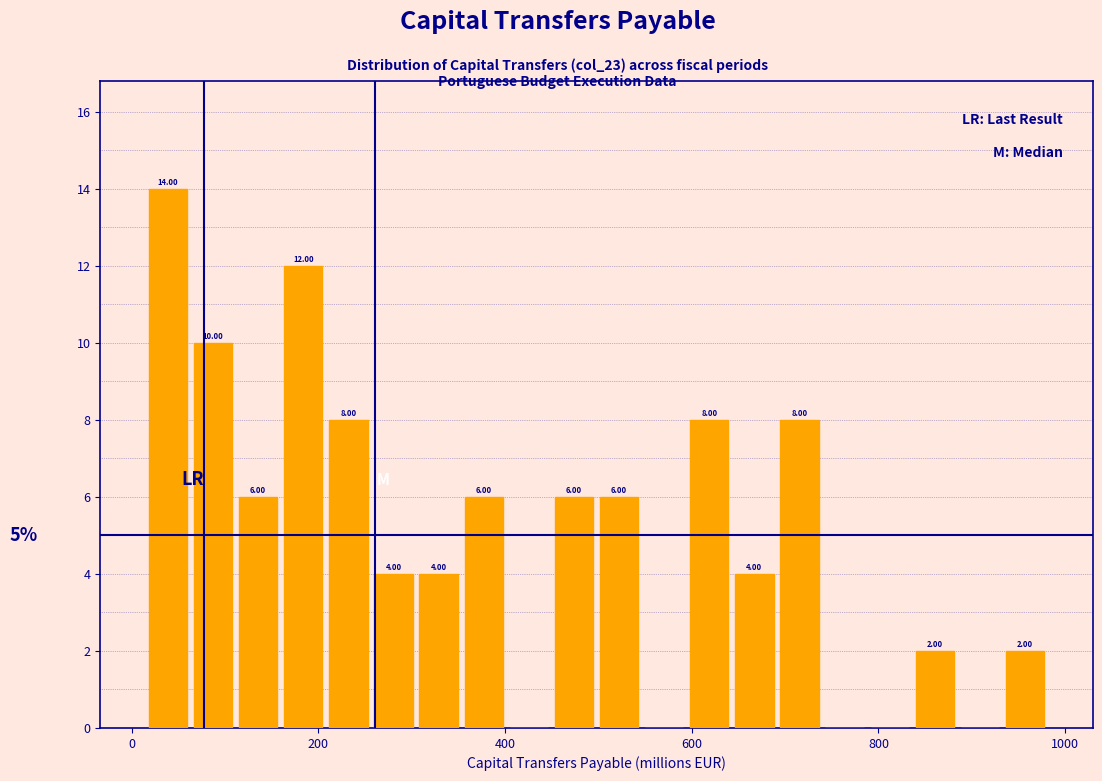

Around what value on the x-axis is the tallest bar? Give the approximate position of its centre, as read against the axis.

40